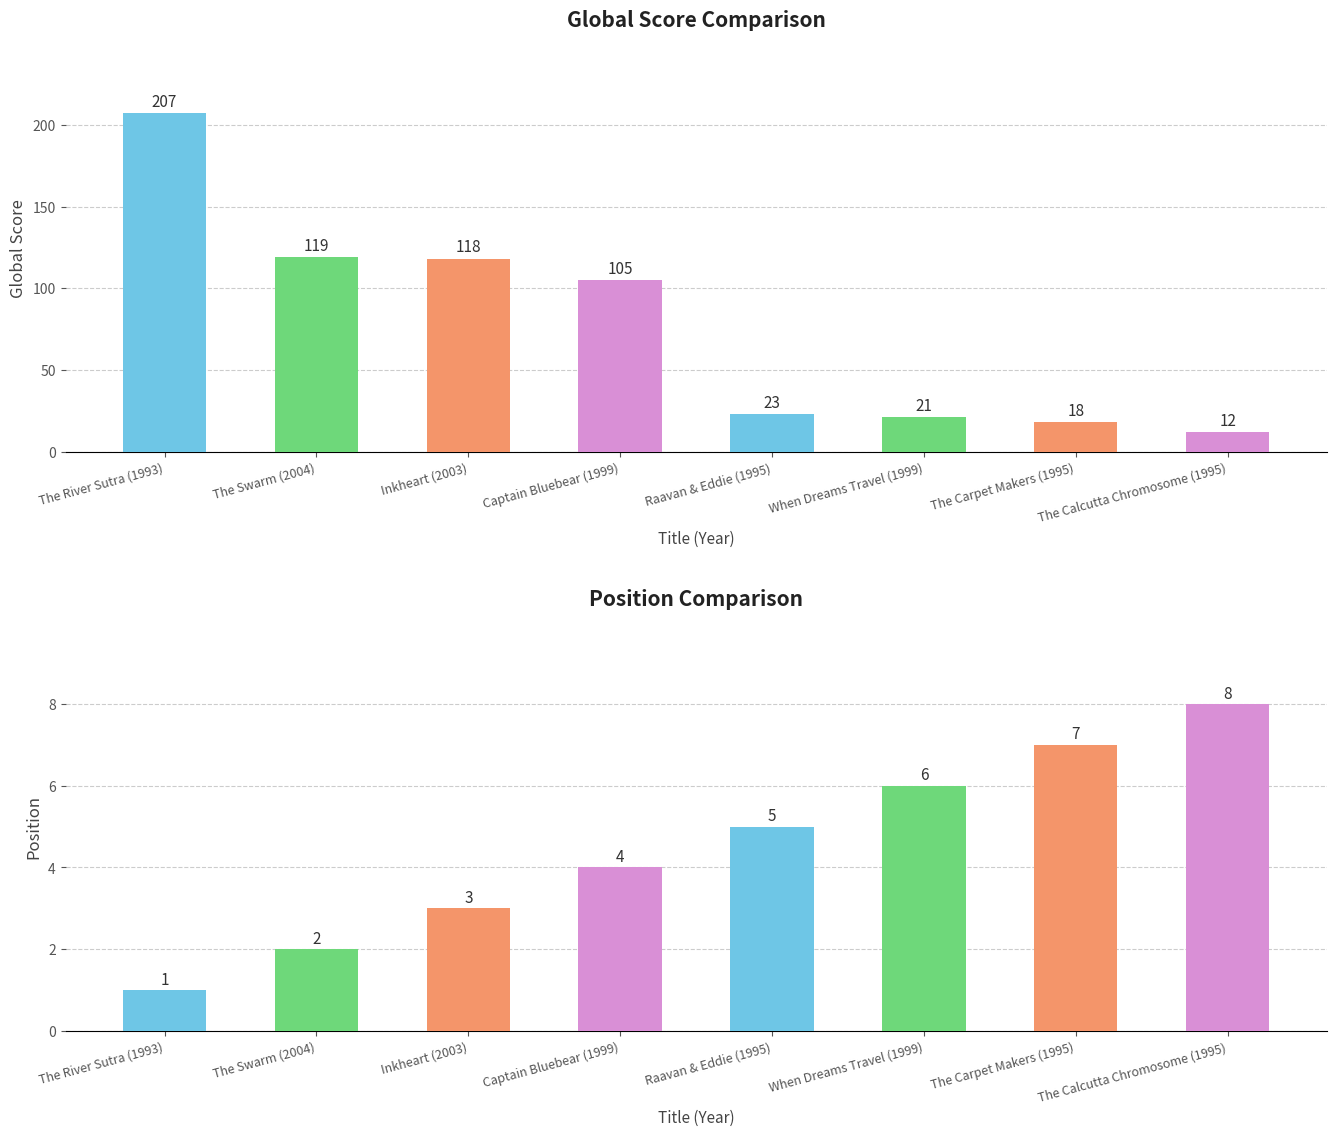

Which category has the lowest value in the Position series?

The River Sutra (1993)